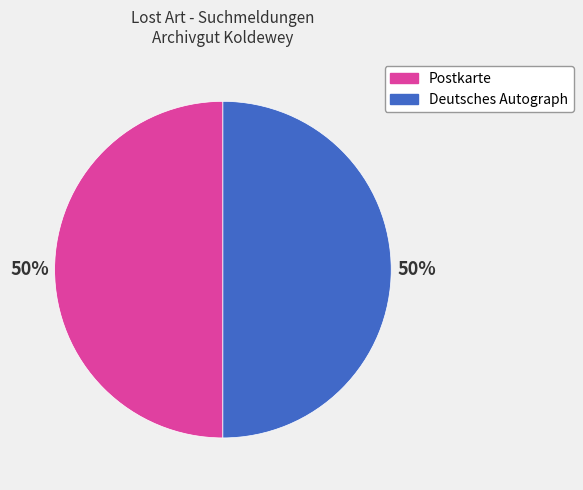

Approximately how many times larger is the value at Deutsches Autograph compared to Postkarte?

1.0